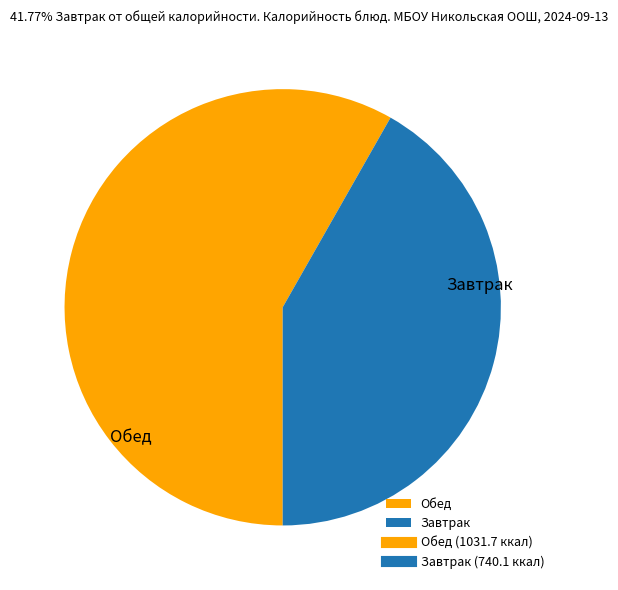

Is it true that Завтрак is 34% of the pie?

False